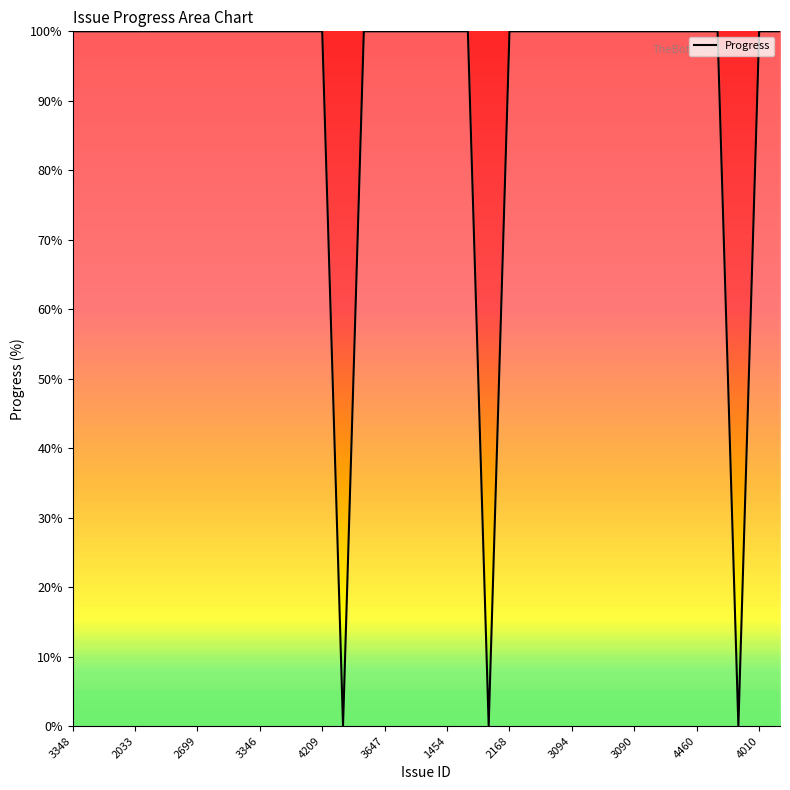

What is the difference between the maximum and minimum values?

100